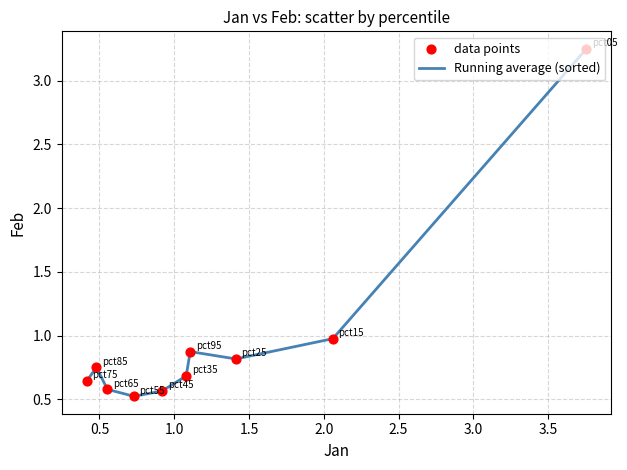

What is the smallest value displayed?

0.5